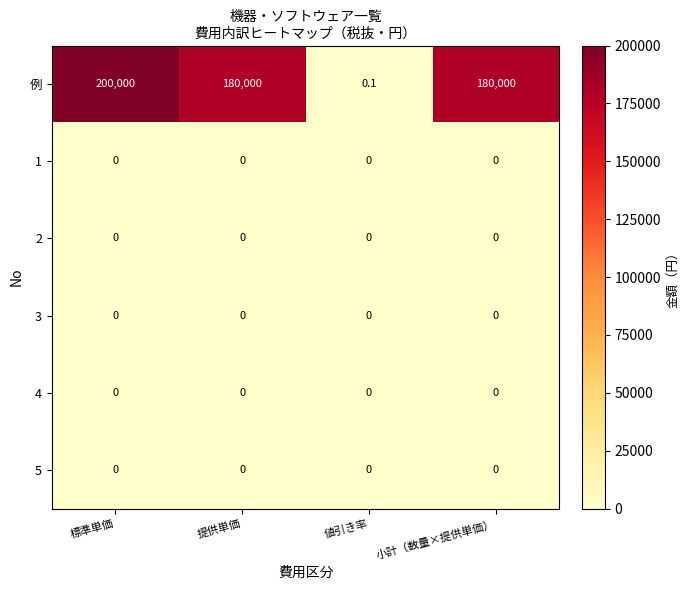

Which series has the largest range (max minus min)?

例